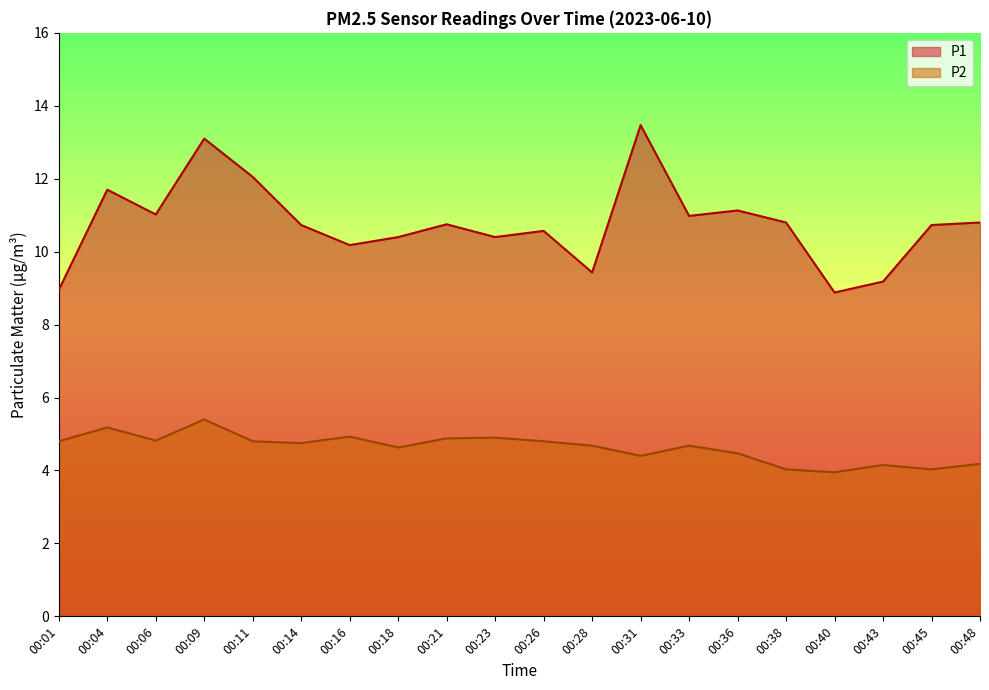

Reading left to right, what are all the values shown in this chart?

P1: 00:01=8.9	00:04=11.7	00:06=11.0	00:09=13.1	00:11=12.1	00:14=10.7	00:16=10.2	00:18=10.4	00:21=10.8	00:23=10.4	00:26=10.6	00:28=9.4	00:31=13.5	00:33=11.0	00:36=11.1	00:38=10.8	00:40=8.9	00:43=9.2	00:45=10.7	00:48=10.8
P2: 00:01=4.8	00:04=5.2	00:06=4.8	00:09=5.4	00:11=4.8	00:14=4.8	00:16=4.9	00:18=4.6	00:21=4.9	00:23=4.9	00:26=4.8	00:28=4.7	00:31=4.4	00:33=4.7	00:36=4.5	00:38=4.0	00:40=4.0	00:43=4.2	00:45=4.0	00:48=4.2